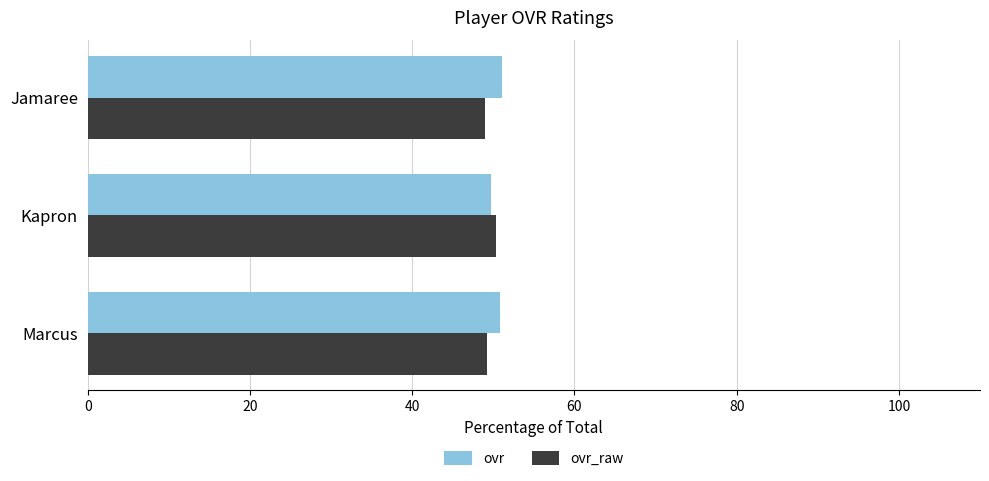

What is the total value across all series at Marcus?

100.0